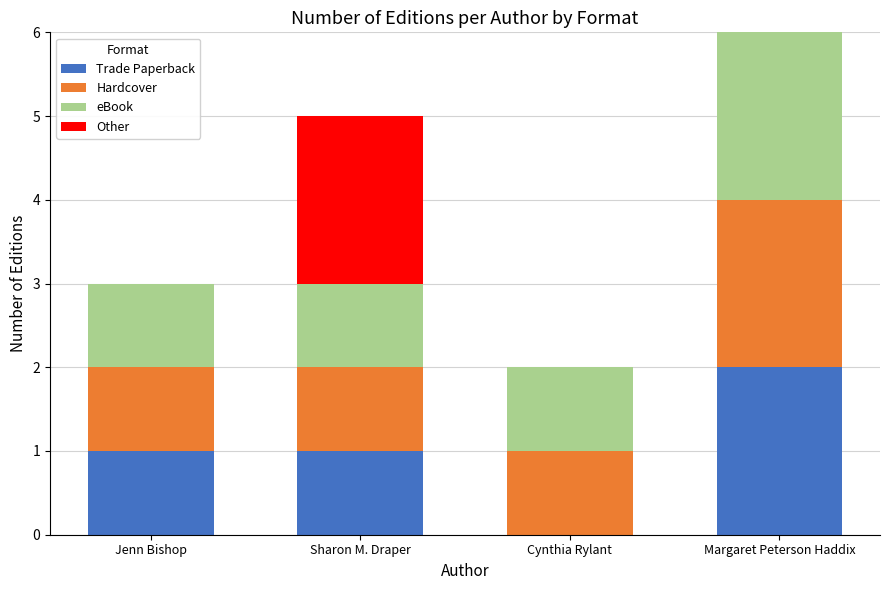

The Trade Paperback series shows -1 at Cynthia Rylant. True or false?

False